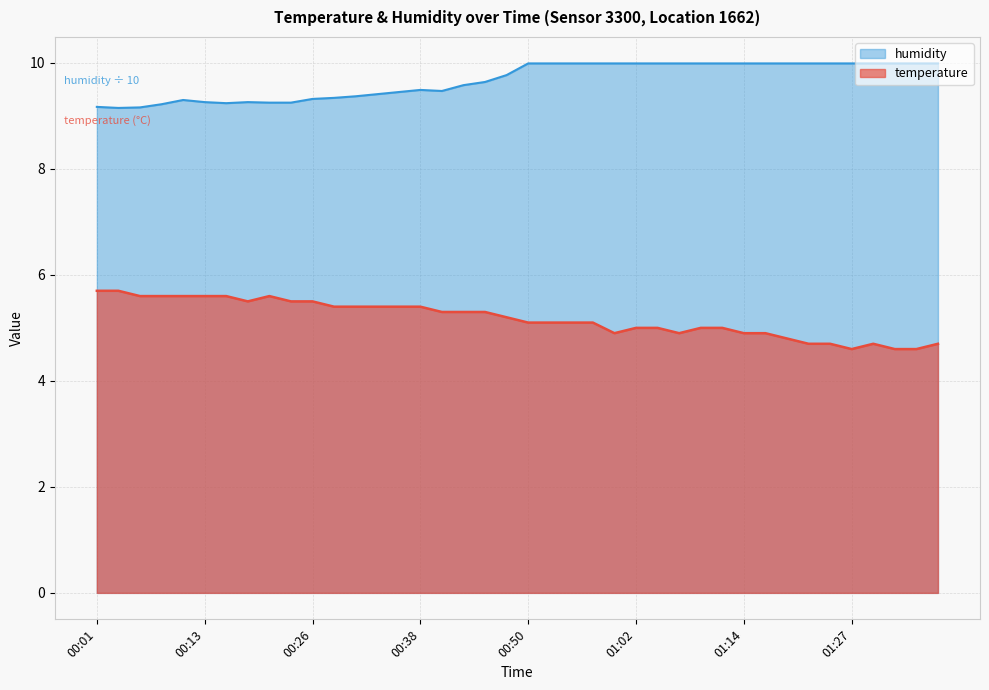

True or false: temperature and humidity intersect in this chart.

False